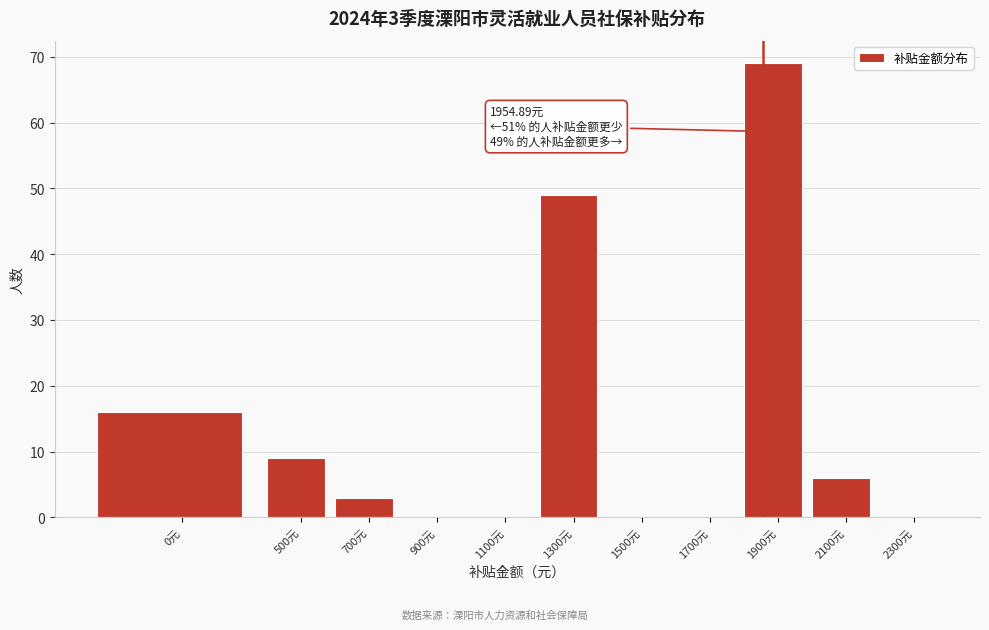

Reading left to right, extract all data points from this chart.

0元=16	500元=9	700元=3	900元=0	1100元=0	1300元=49	1500元=0	1700元=0	1900元=69	2100元=6	2300元=0